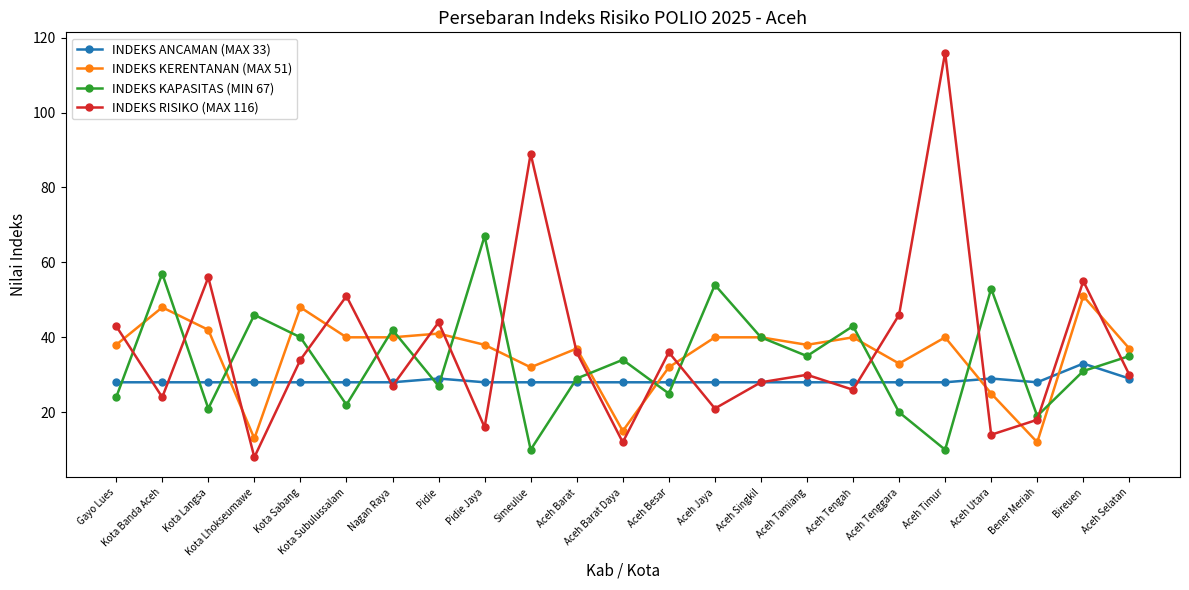

True or false: INDEKS KAPASITAS (MIN 67) has a value of 70 at Aceh Tengah.

False